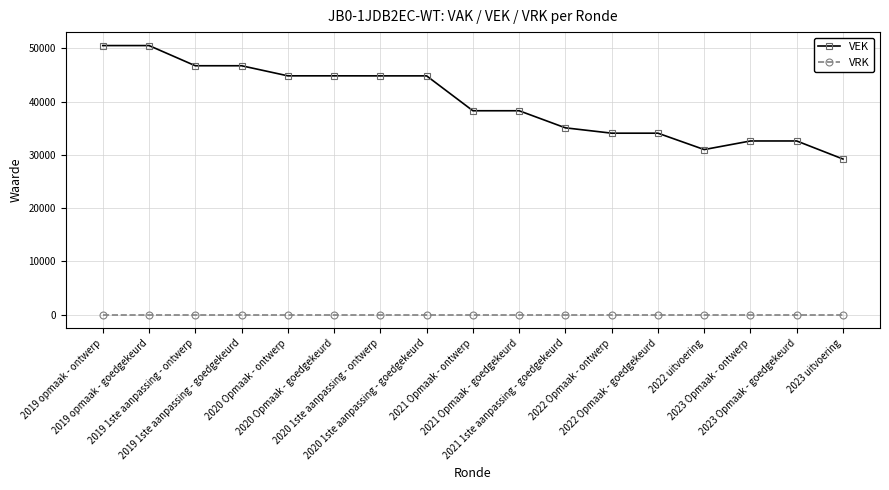

How many values in the VEK series are below 38279?

7